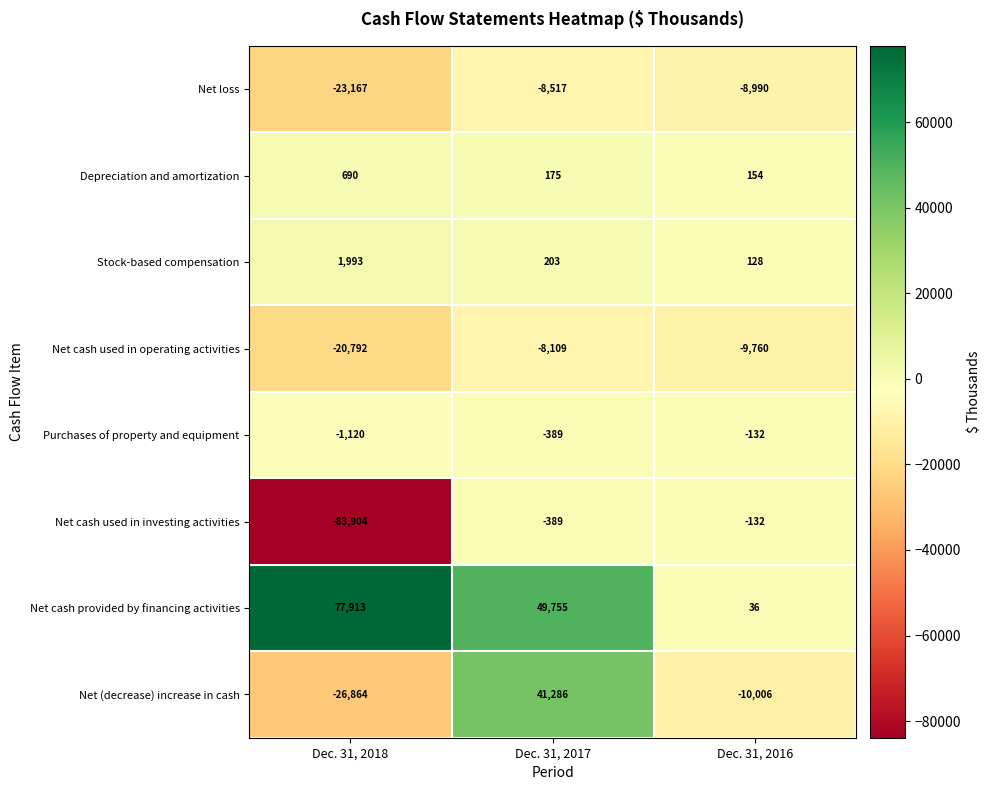

Reading left to right, what are all the values shown in this chart?

Net loss: Dec. 31, 2018=-23167	Dec. 31, 2017=-8517	Dec. 31, 2016=-8990
Depreciation and amortization: Dec. 31, 2018=690	Dec. 31, 2017=175	Dec. 31, 2016=154
Stock-based compensation: Dec. 31, 2018=1993	Dec. 31, 2017=203	Dec. 31, 2016=128
Net cash used in operating activities: Dec. 31, 2018=-20792	Dec. 31, 2017=-8109	Dec. 31, 2016=-9760
Purchases of property and equipment: Dec. 31, 2018=-1120	Dec. 31, 2017=-389	Dec. 31, 2016=-132
Net cash used in investing activities: Dec. 31, 2018=-83904	Dec. 31, 2017=-389	Dec. 31, 2016=-132
Net cash provided by financing activities: Dec. 31, 2018=77913	Dec. 31, 2017=49755	Dec. 31, 2016=36
Net (decrease) increase in cash: Dec. 31, 2018=-26864	Dec. 31, 2017=41286	Dec. 31, 2016=-10006